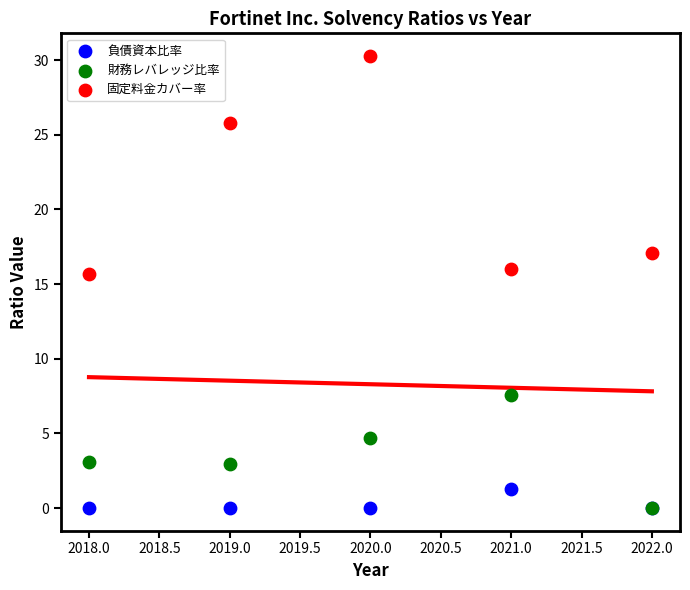

Which series has the widest spread of Y values?

固定料金カバー率